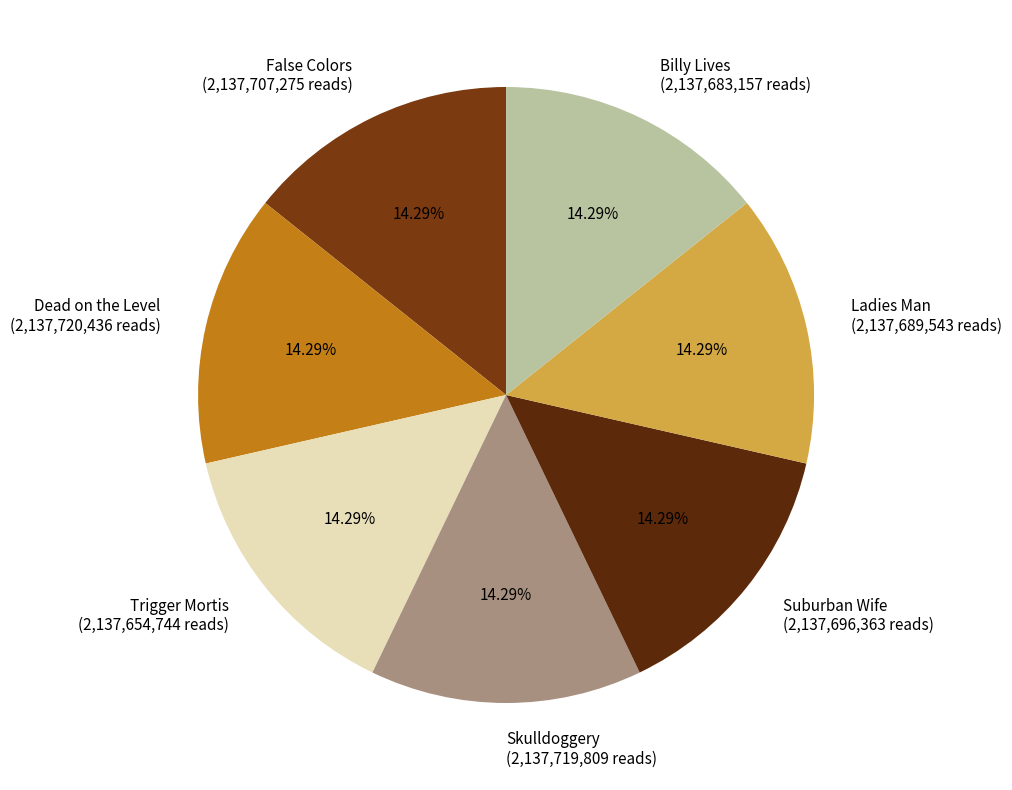

Is there a majority slice in this chart?

No